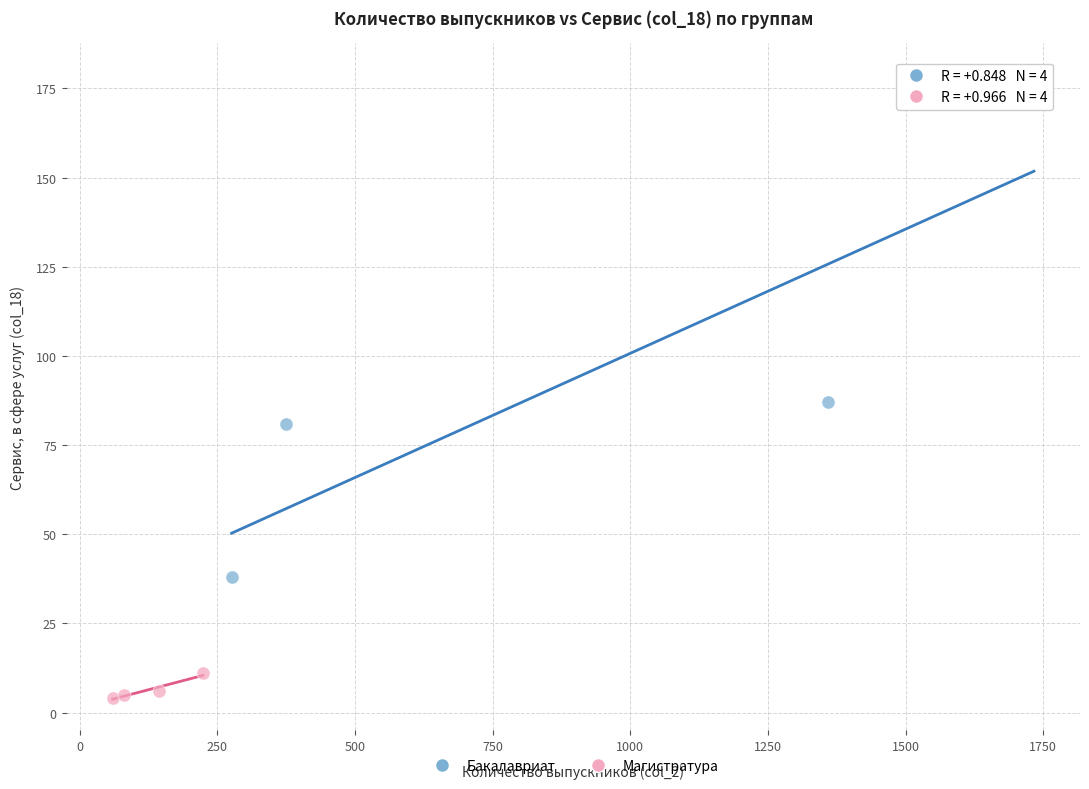

Which series has the widest spread of Y values?

Бакалавриат